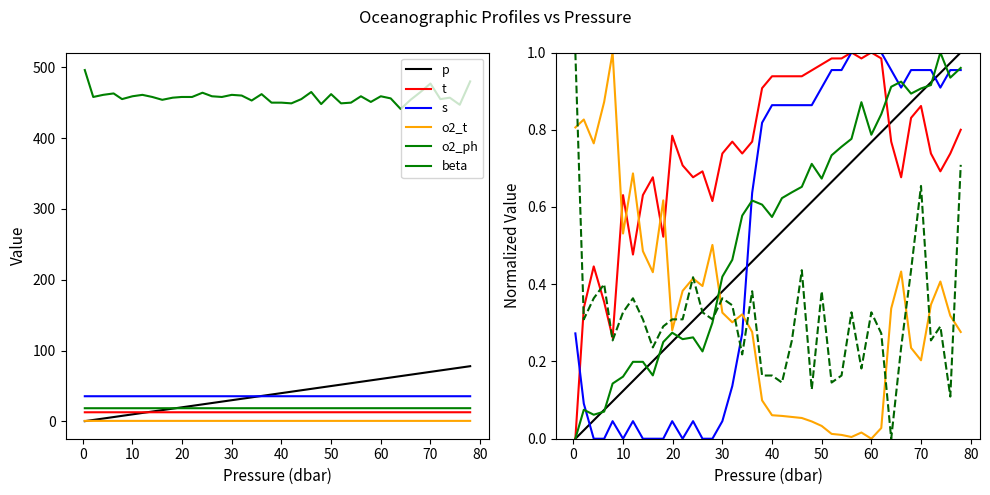

True or false: s has more than 2 points higher than both neighbors.

True